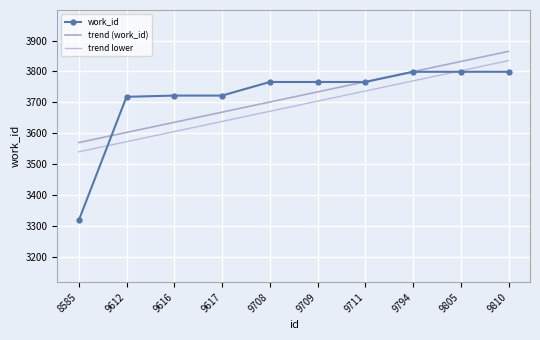

At which label does trend lower first exceed 3703?

9709